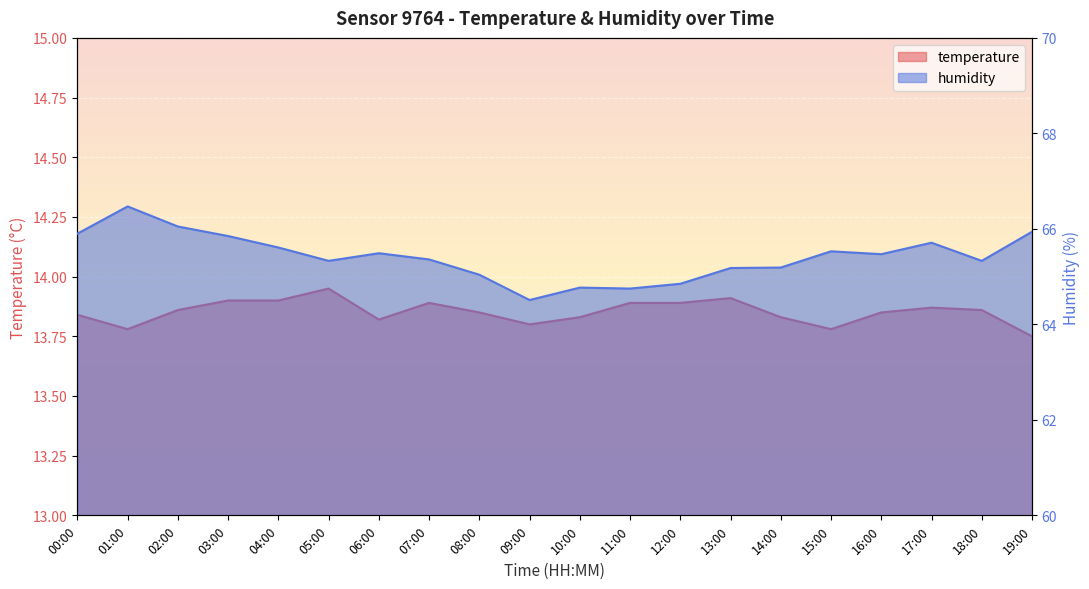

Reading left to right, what are all the values shown in this chart?

temperature: 00:00=13.8	01:00=13.8	02:00=13.9	03:00=13.9	04:00=13.9	05:00=13.9	06:00=13.8	07:00=13.9	08:00=13.8	09:00=13.8	10:00=13.8	11:00=13.9	12:00=13.9	13:00=13.9	14:00=13.8	15:00=13.8	16:00=13.8	17:00=13.9	18:00=13.9	19:00=13.8
humidity: 00:00=65.9	01:00=66.5	02:00=66.0	03:00=65.8	04:00=65.6	05:00=65.3	06:00=65.5	07:00=65.4	08:00=65.0	09:00=64.5	10:00=64.8	11:00=64.8	12:00=64.8	13:00=65.2	14:00=65.2	15:00=65.5	16:00=65.5	17:00=65.7	18:00=65.3	19:00=65.9